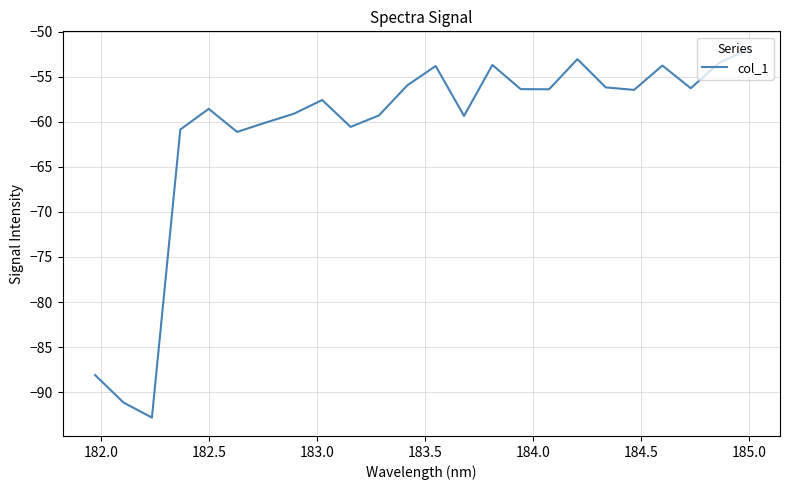

True or false: there are more than 2 points higher than both neighbors.

True